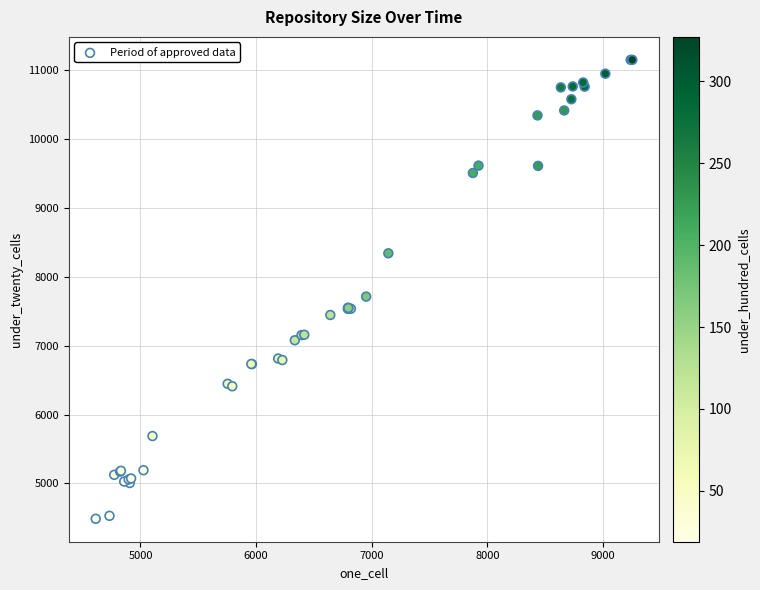

What Y value in the scatter plot is closest to 7818?

7712